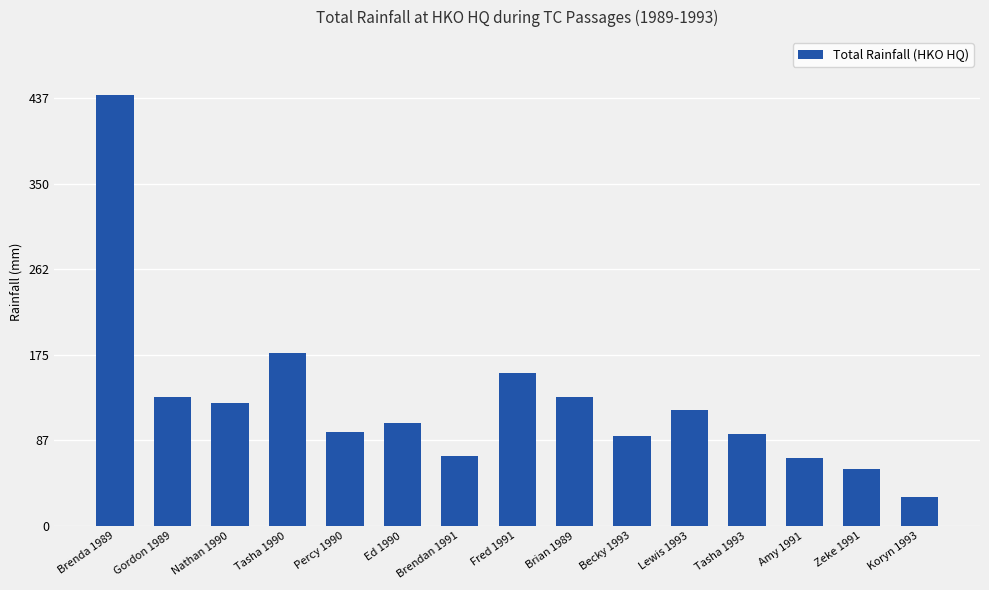

The value at Brendan 1991 is 71.0. True or false?

True